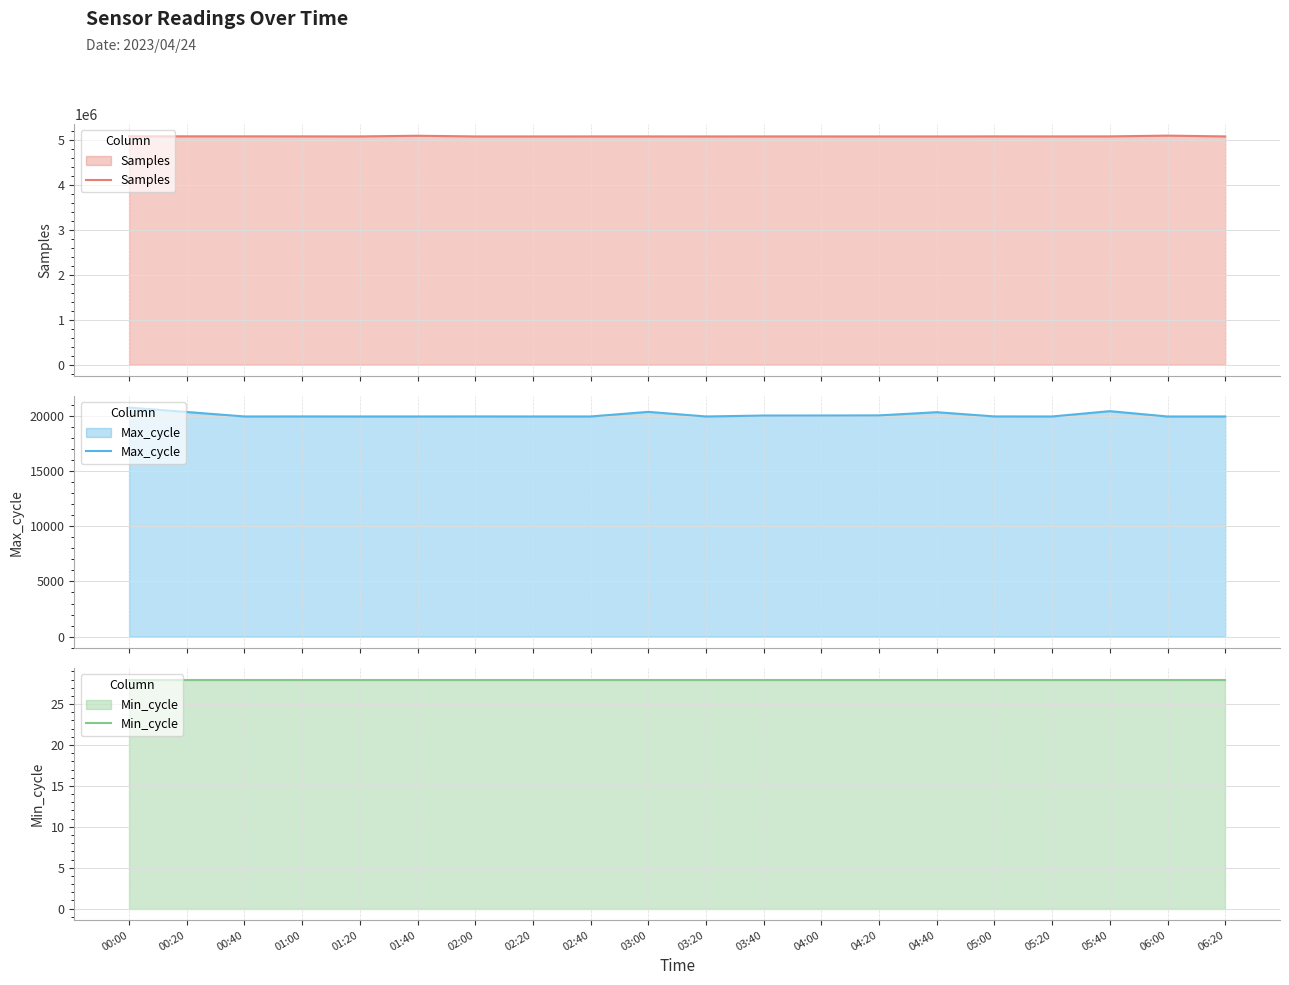

Is it true that Max_cycle equals 20337 at 03:00?

True